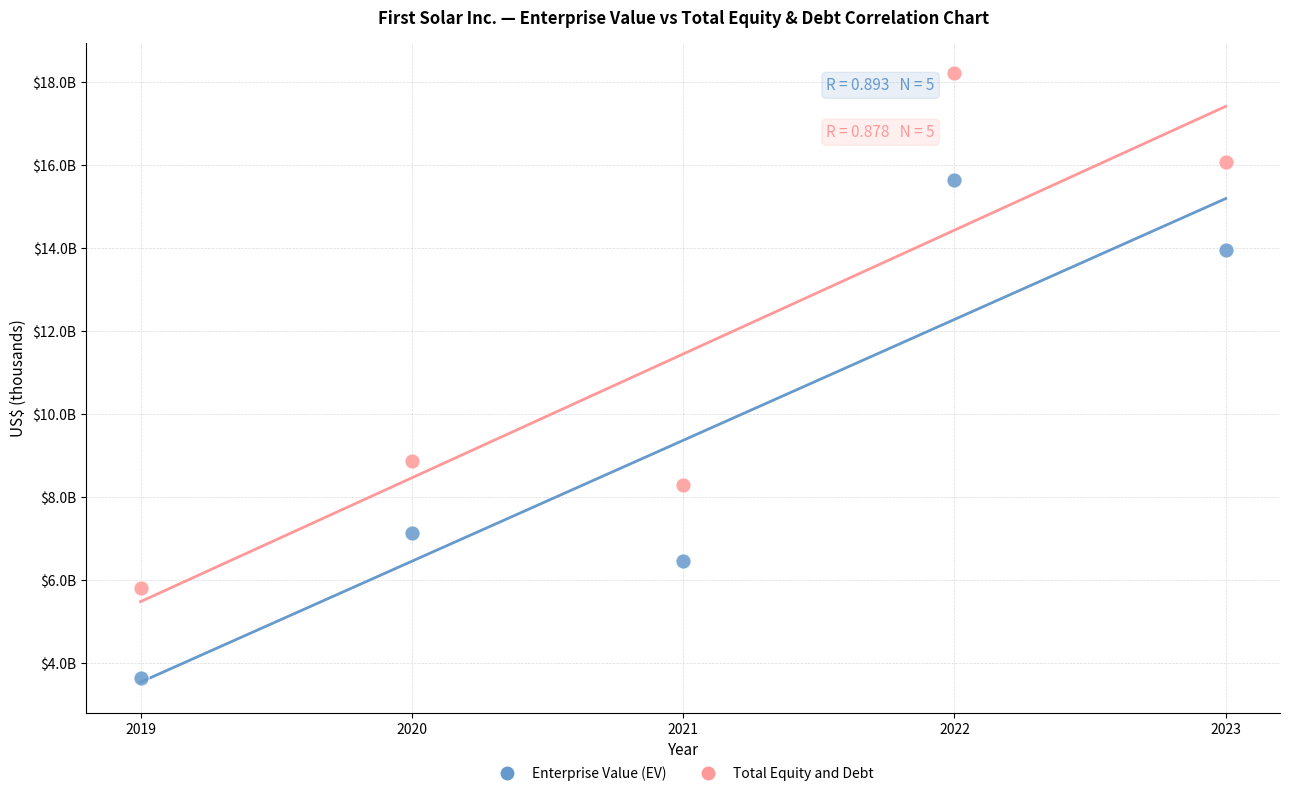

Which series reaches the minimum Y coordinate?

Enterprise Value (EV)